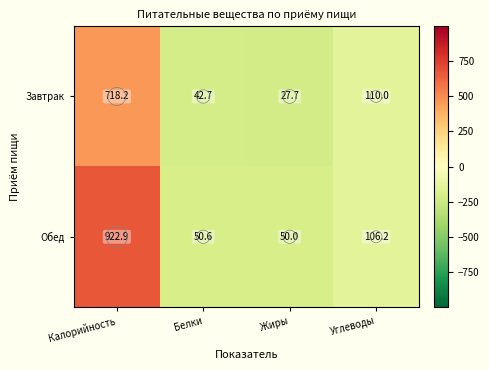

The value of Обед at Калорийность is 299.8. True or false?

False